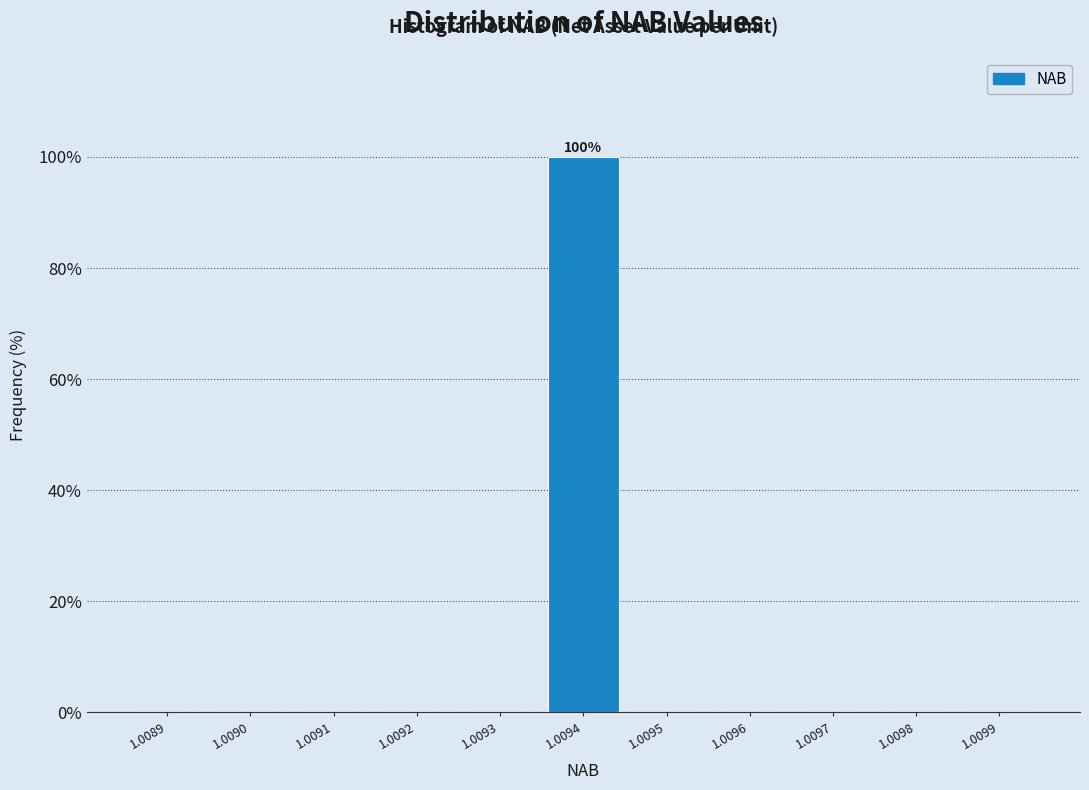

Reading right to left, list all the values displayed in this chart.

1.0099=0	1.0098=0	1.0097=0	1.0096=0	1.0095=0	1.0094=100	1.0093=0	1.0092=0	1.0091=0	1.0090=0	1.0089=0